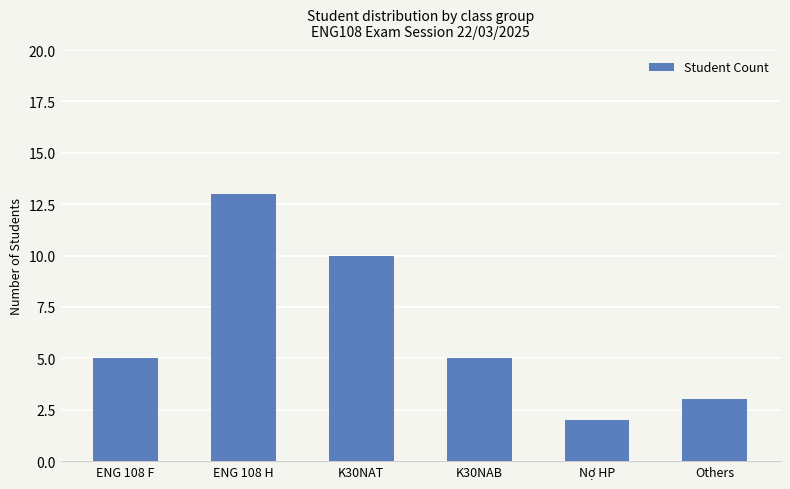

What is the label of the 5th bar from the right?

ENG 108 H